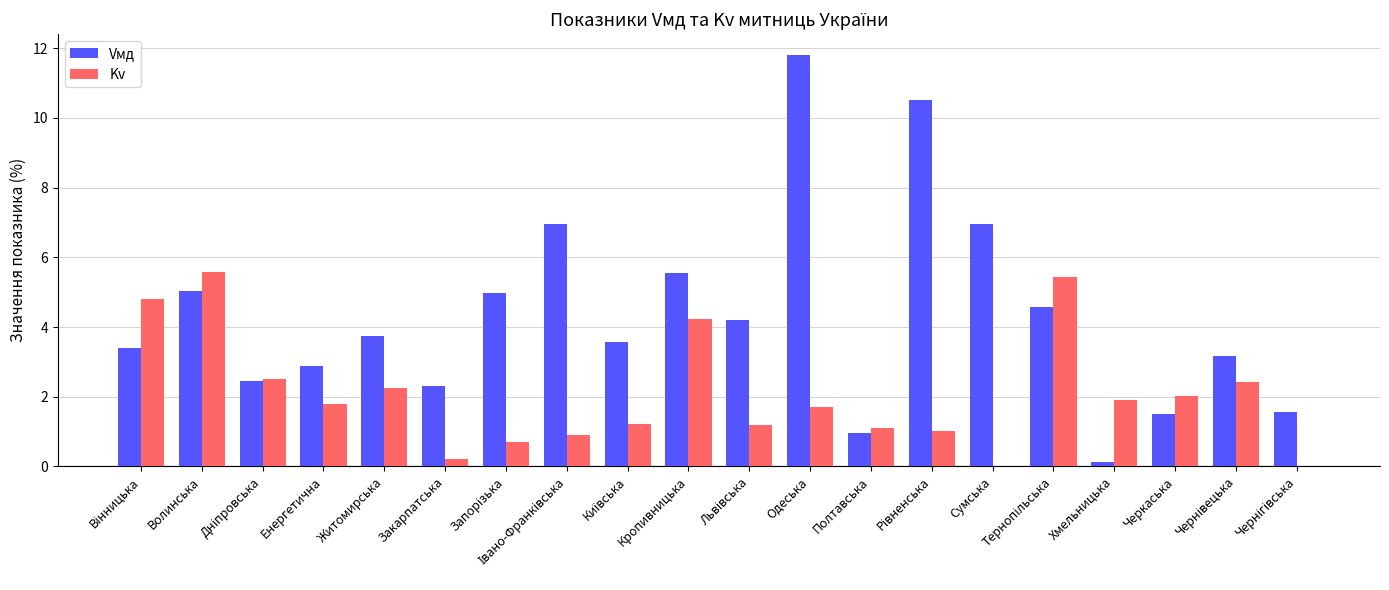

What is the sum of all Vмд values?

86.2